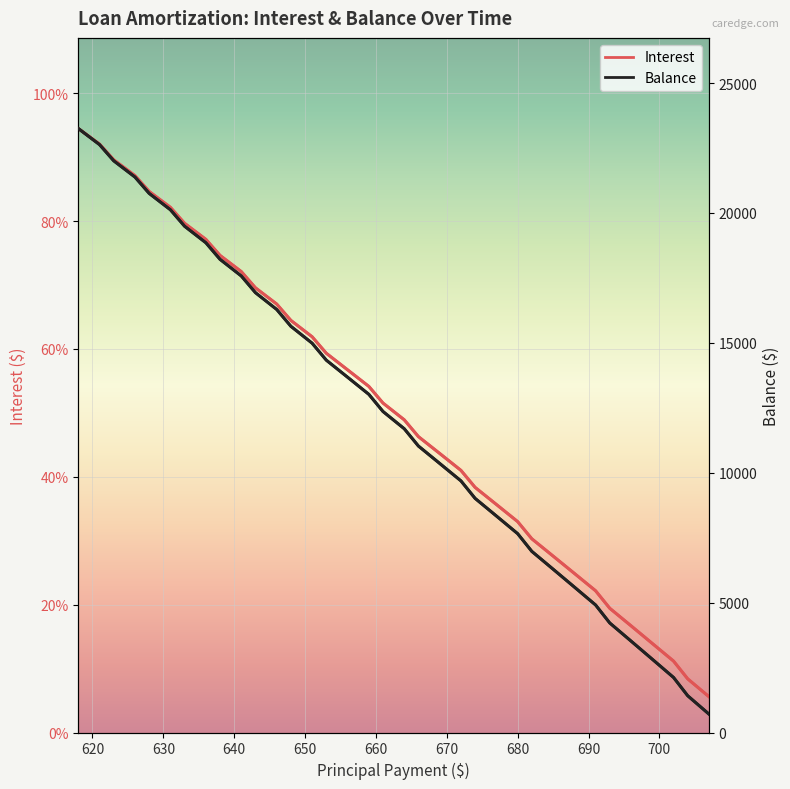

Reading left to right, list all the values displayed in this chart.

Interest: 94.5	92.0	89.6	87.1	84.6	82.2	79.7	77.1	74.6	72.1	69.6	67.0	64.5	61.9	59.3	56.7	54.1	51.5	48.9	46.3	43.6	41.0	38.3	35.7	33.0	30.3	27.6	24.9	22.2	19.4	16.7	13.9	11.2	8.4	5.6
Balance: 23251.0	22630.0	22007.0	21381.0	20753.0	20122.0	19489.0	18853.0	18215.0	17574.0	16931.0	16285.0	15637.0	14986.0	14333.0	13677.0	13018.0	12357.0	11693.0	11027.0	10358.0	9686.0	9012.0	8335.0	7655.0	6973.0	6288.0	5600.0	4909.0	4216.0	3520.0	2821.0	2119.0	1415.0	708.0